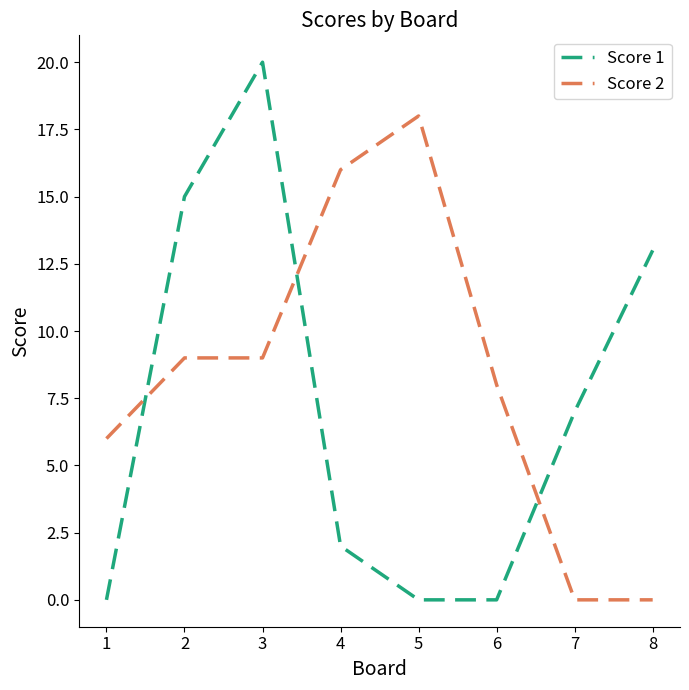

The value of Score 1 at 2 is 15. True or false?

True